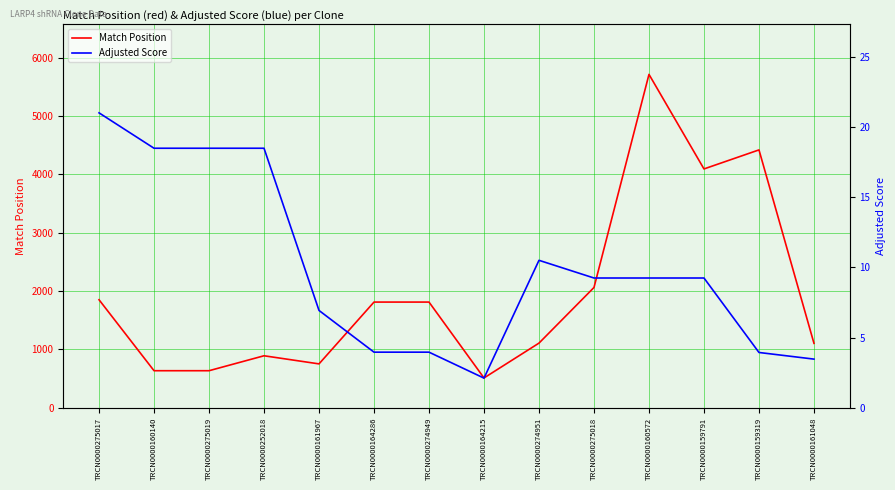

What is the difference between the second highest and minimum values in the Adjusted Score series?

16.4